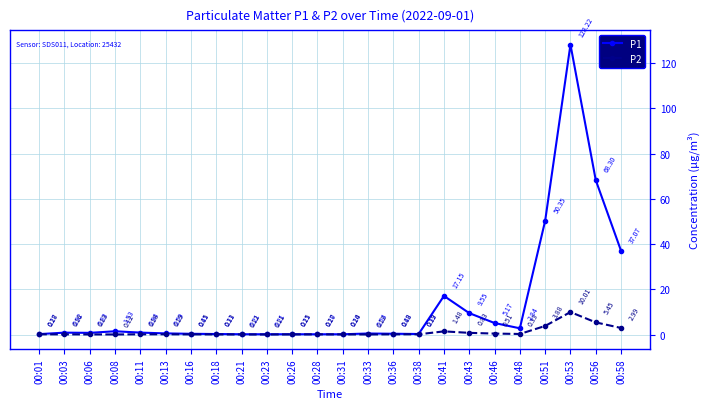

List the series in order of their overall mean, lowest first.

P2, P1